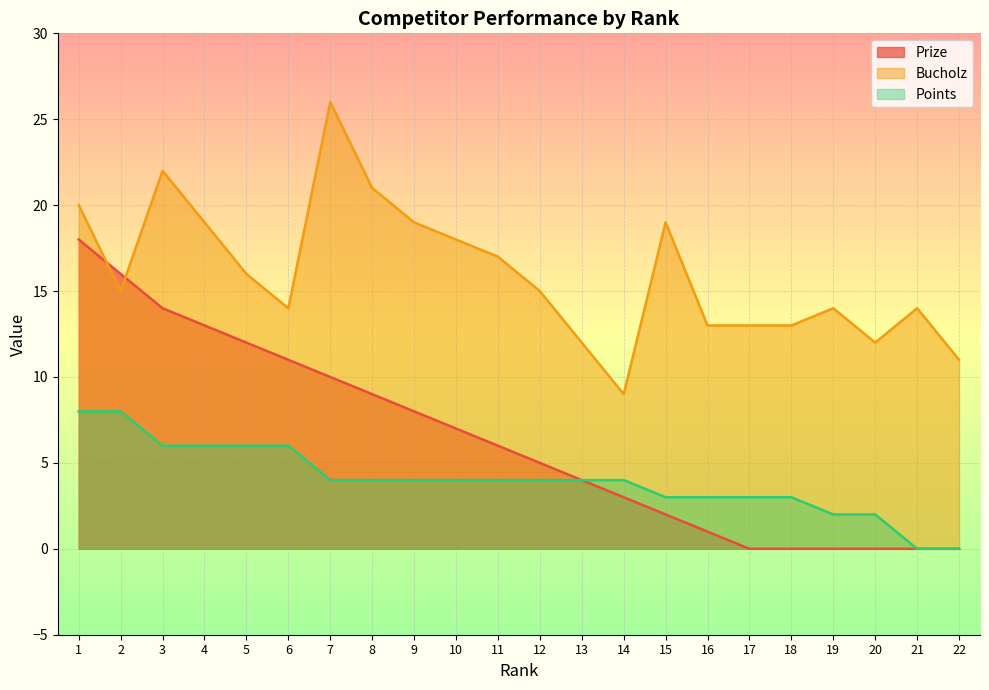

Where do Prize and Bucholz first cross each other?

1 and 2